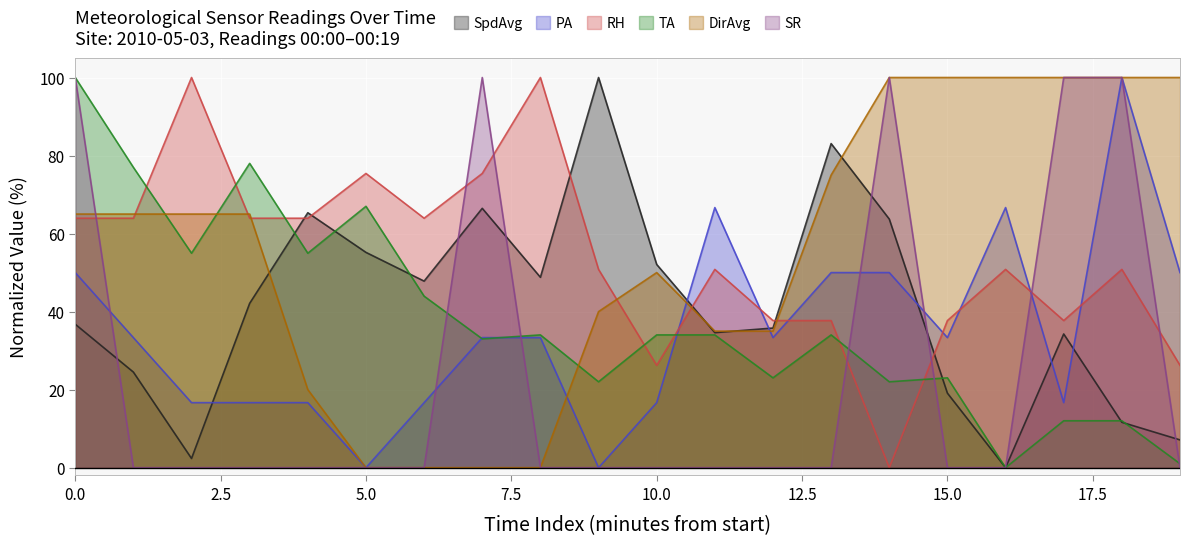

Between which two adjacent categories do SpdAvg and DirAvg first intersect?

3 and 4